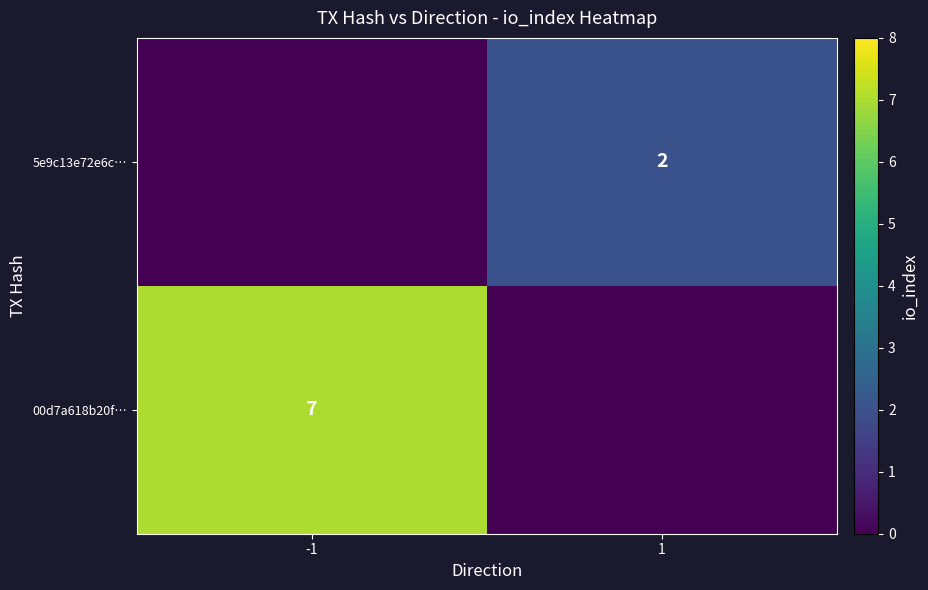

True or false: 5e9c13e72e6c… has a value of 1 at 1.

False